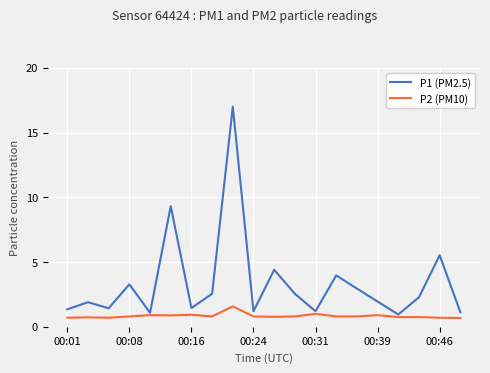

List the series in order of their overall mean, lowest first.

P2 (PM10), P1 (PM2.5)